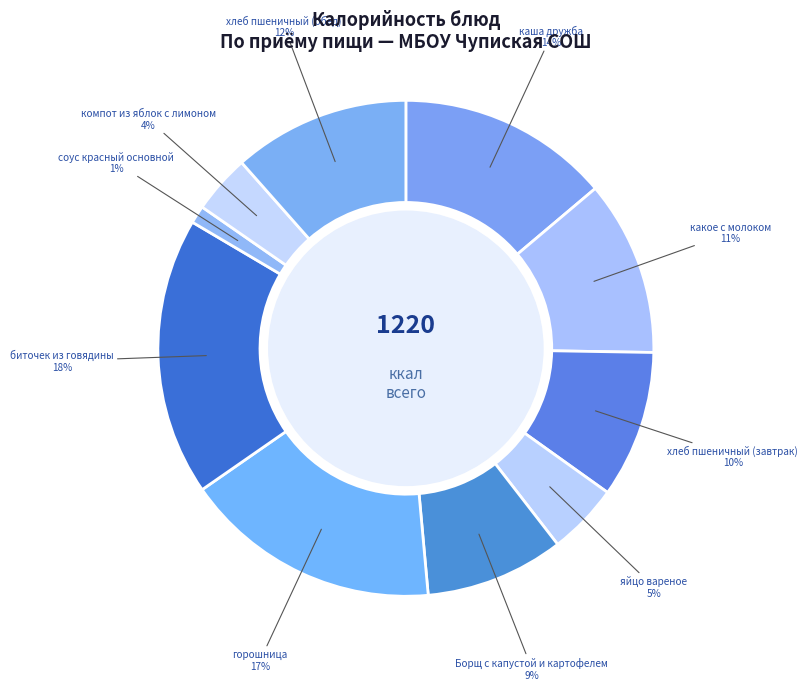

Is there a majority slice in this chart?

No